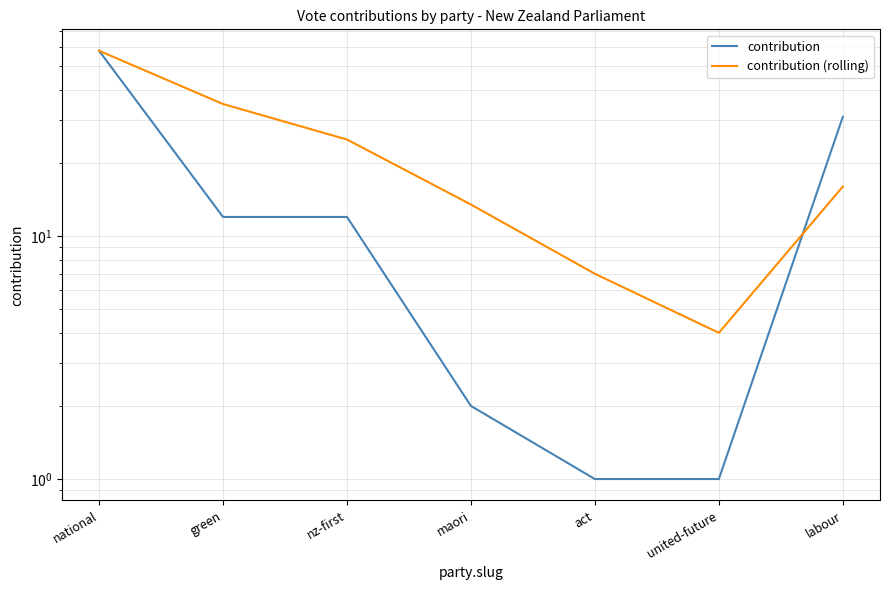

True or false: contribution (rolling) has more than 2 points higher than both neighbors.

False